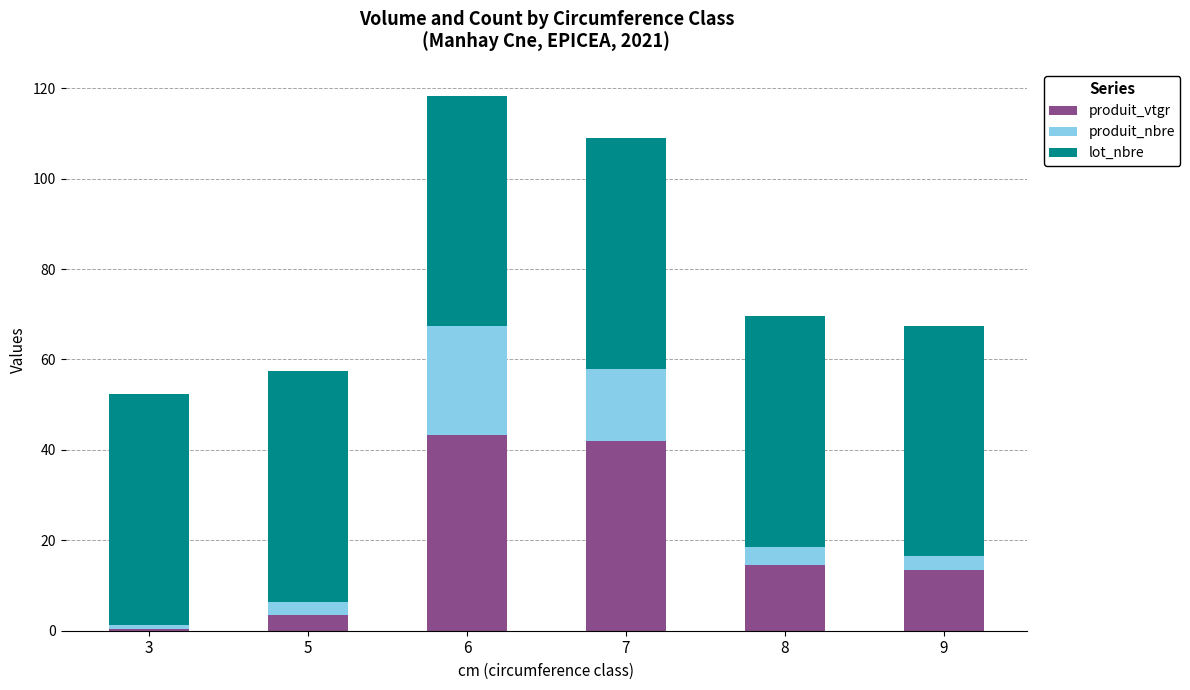

At which category is the sum across all series the highest?

6